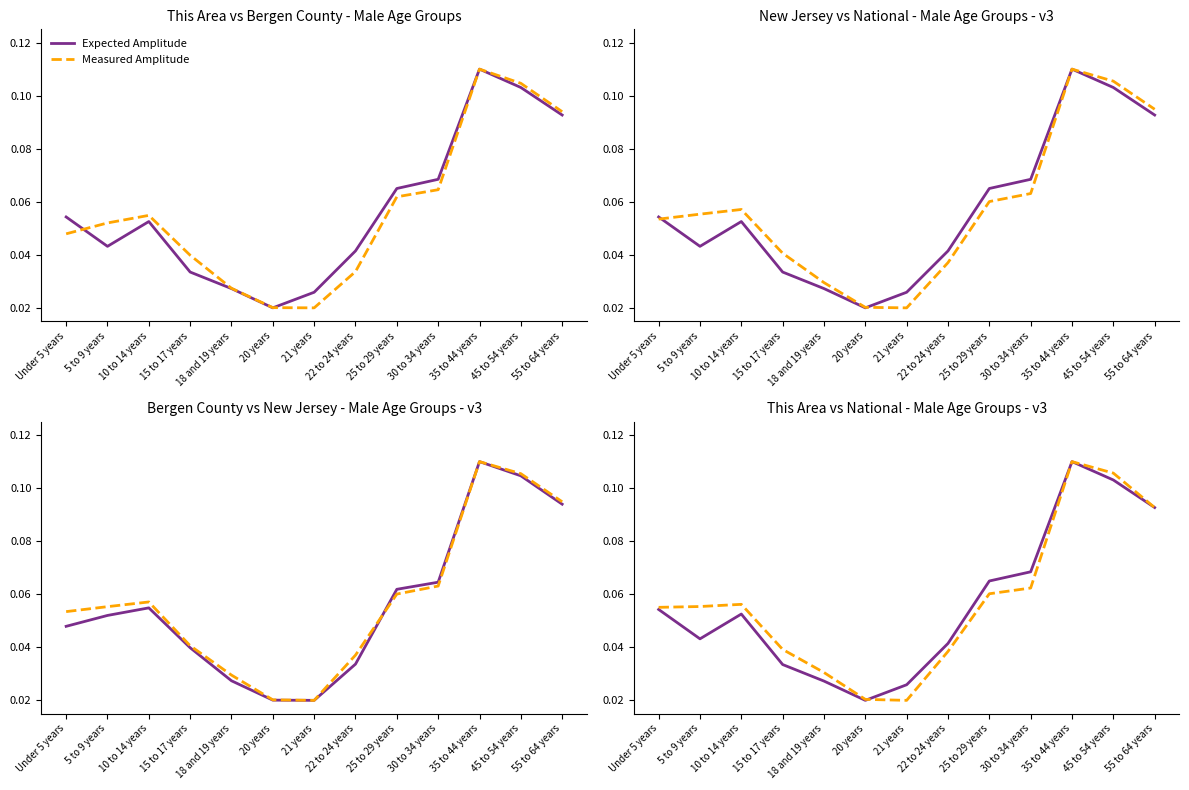

What is the sum of all This Area values?

0.7